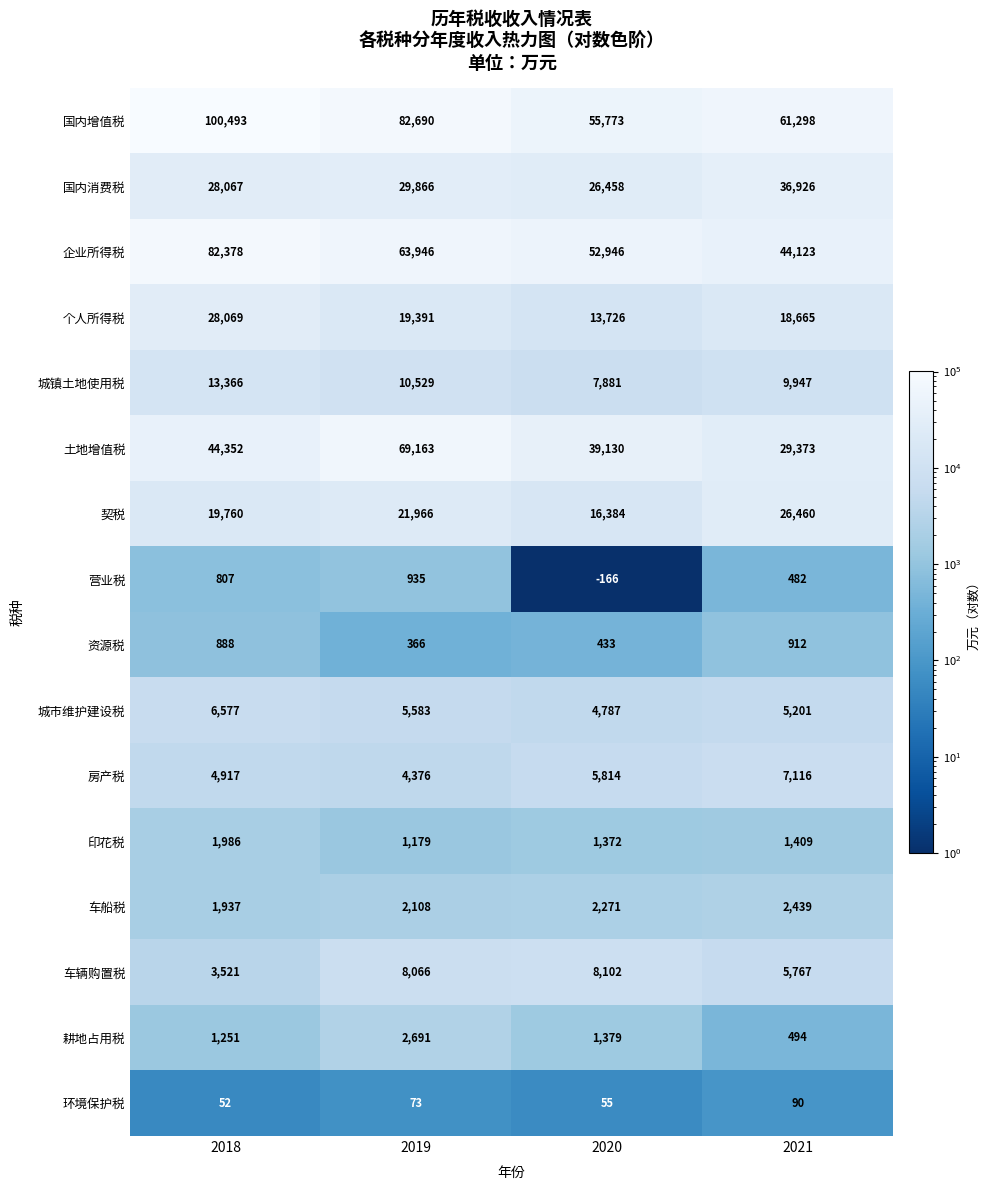

What is the difference between the maximum and minimum values in the 城镇土地使用税 series?

5485